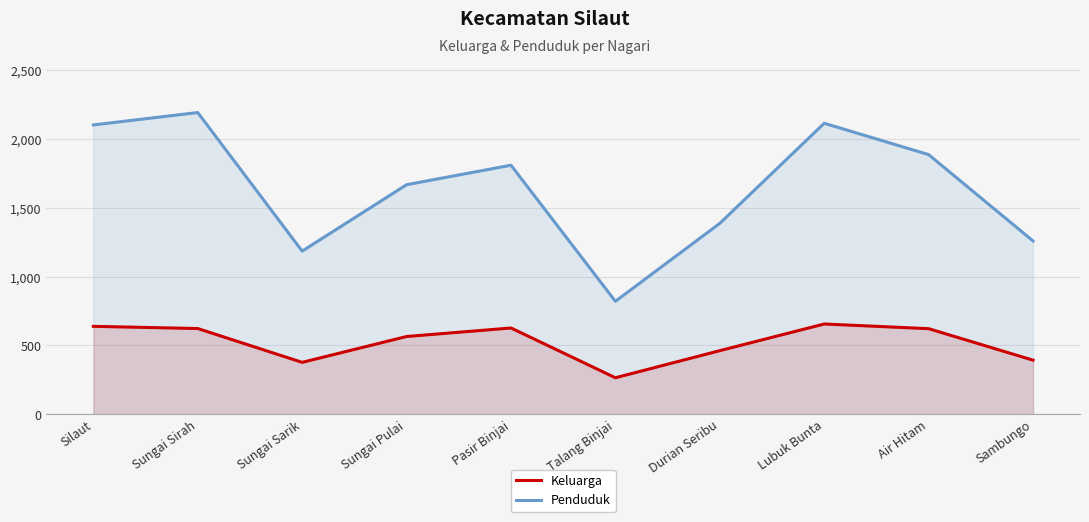

At which category is the sum across all series the highest?

Sungai Sirah